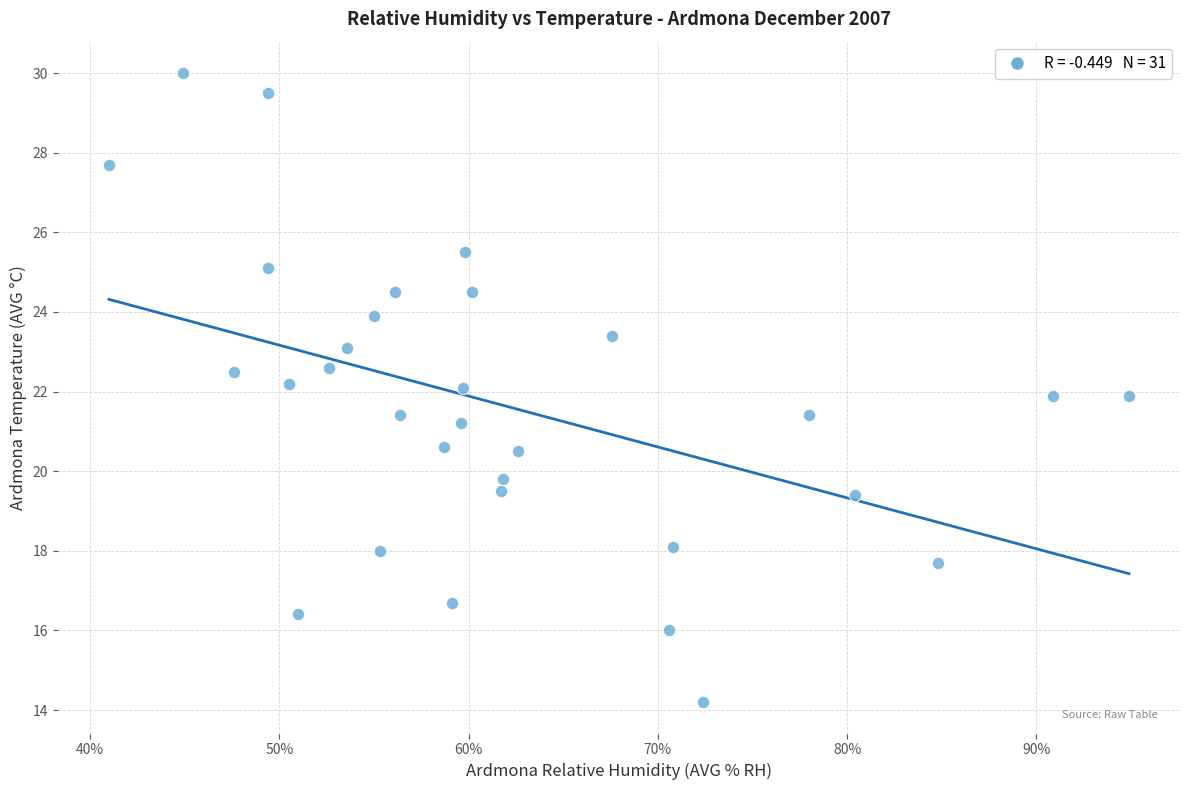

What is the range of Y values (max minus min)?

15.8